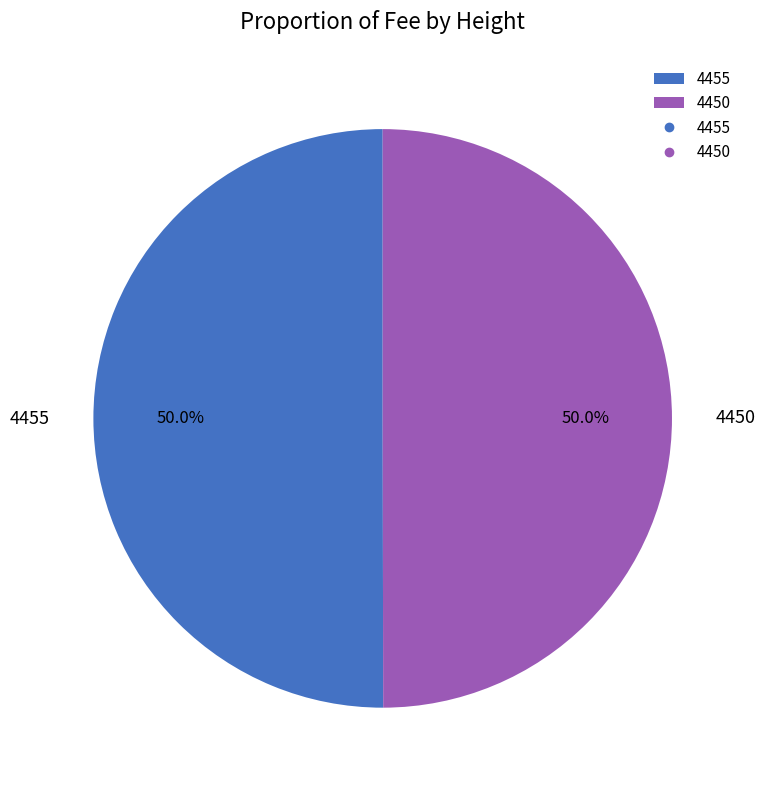

What portion of the pie excludes 4455?

50.0%